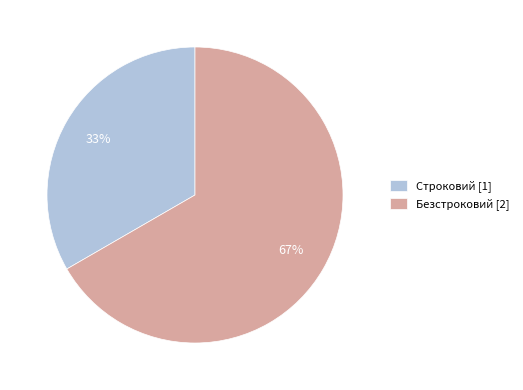

What is the smallest slice in the pie chart?

Строковий